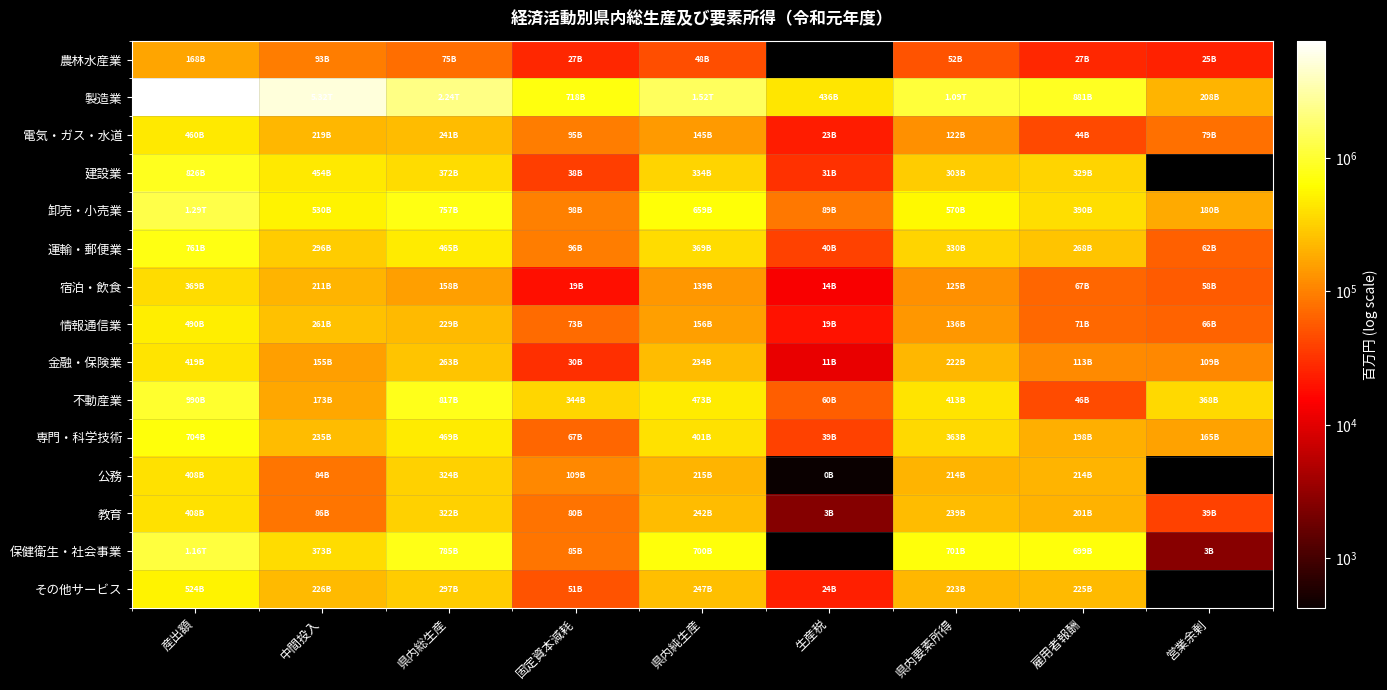

Which series has the largest range (max minus min)?

製造業